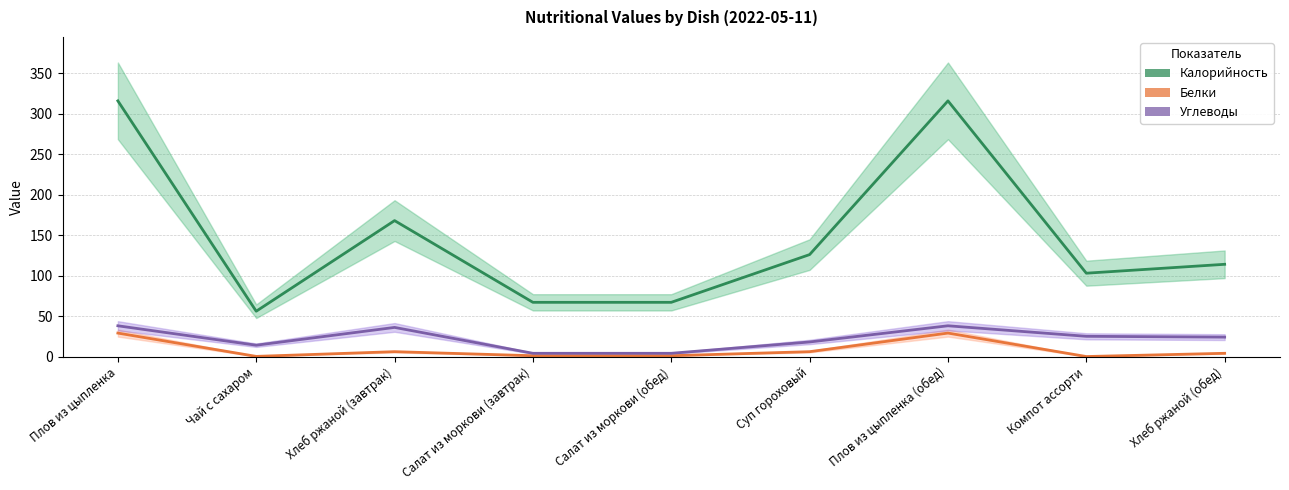

List the series in order of their peak value, highest first.

Калорийность, Углеводы, Белки